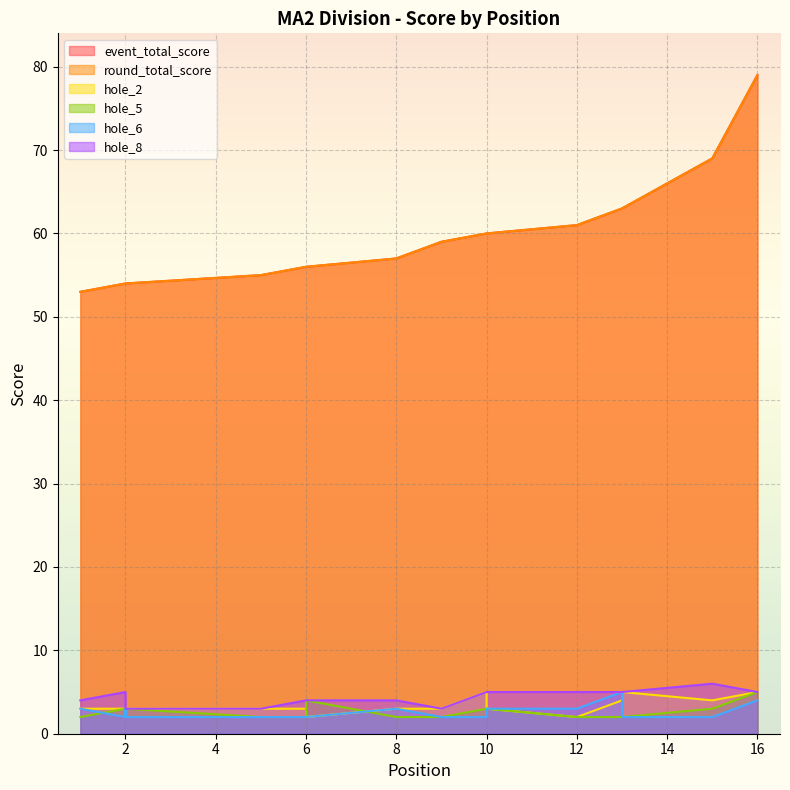

What is the maximum value for hole_8?

6